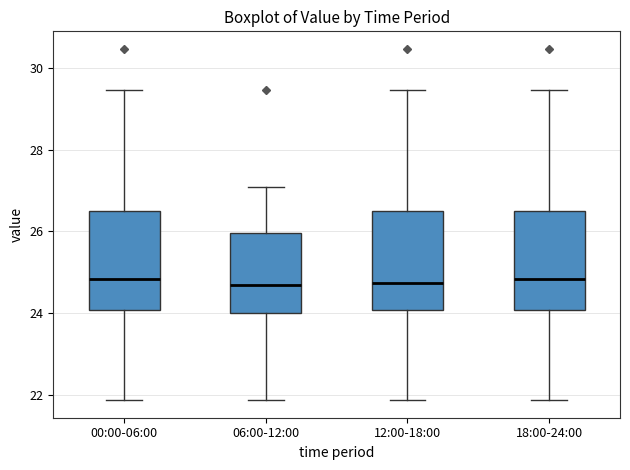

Reading left to right, transcribe this box plot: for each box, give where its median line is, the range the box spans, and where its two whiskers end, as read against the y-axis. The values are not printed on the chart, so give them approximately, as read against the axis.

00:00-06:00: median 24.8, box 24.0 to 26.6, whiskers 21.8 to 29.4
06:00-12:00: median 24.6, box 24.0 to 26.0, whiskers 21.8 to 27.2
12:00-18:00: median 24.8, box 24.0 to 26.6, whiskers 21.8 to 29.4
18:00-24:00: median 24.8, box 24.0 to 26.6, whiskers 21.8 to 29.4